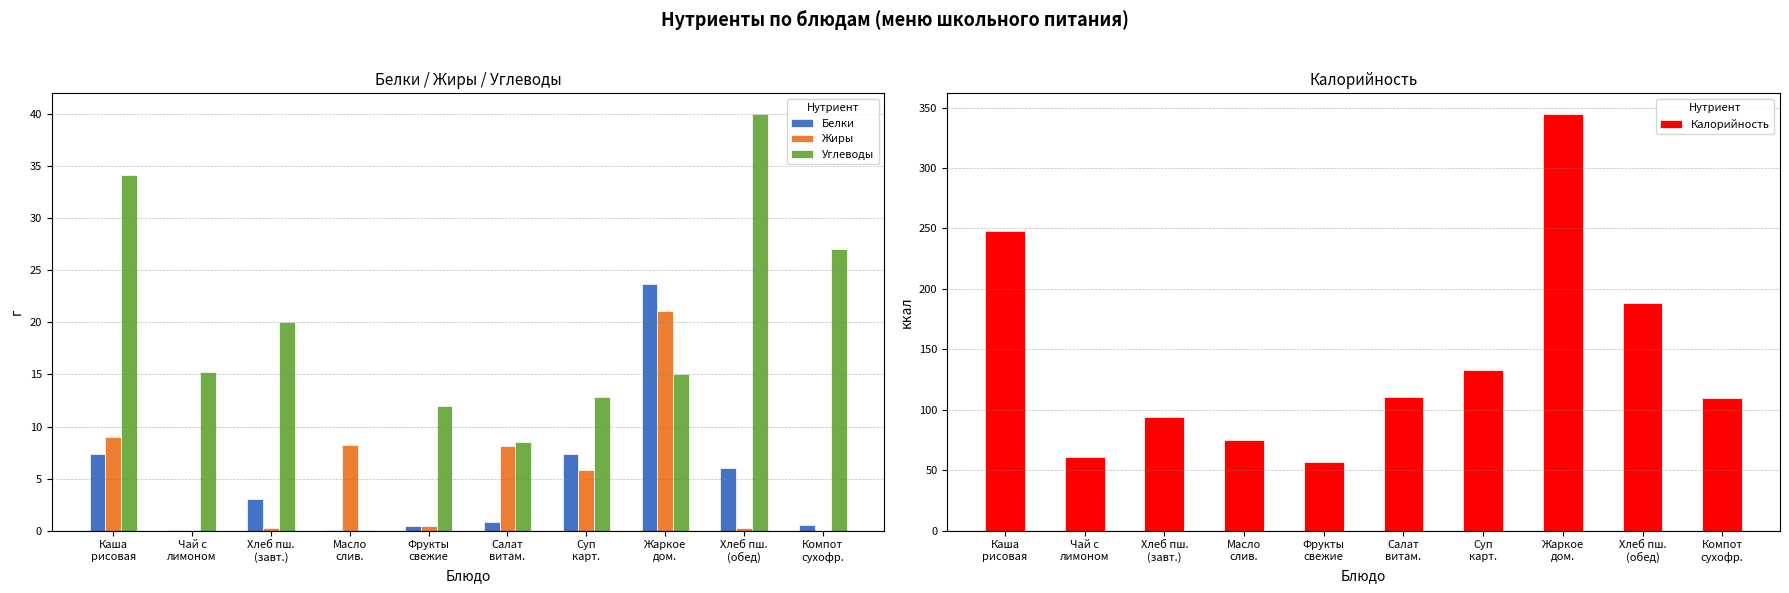

What is the greatest value displayed?

344.6